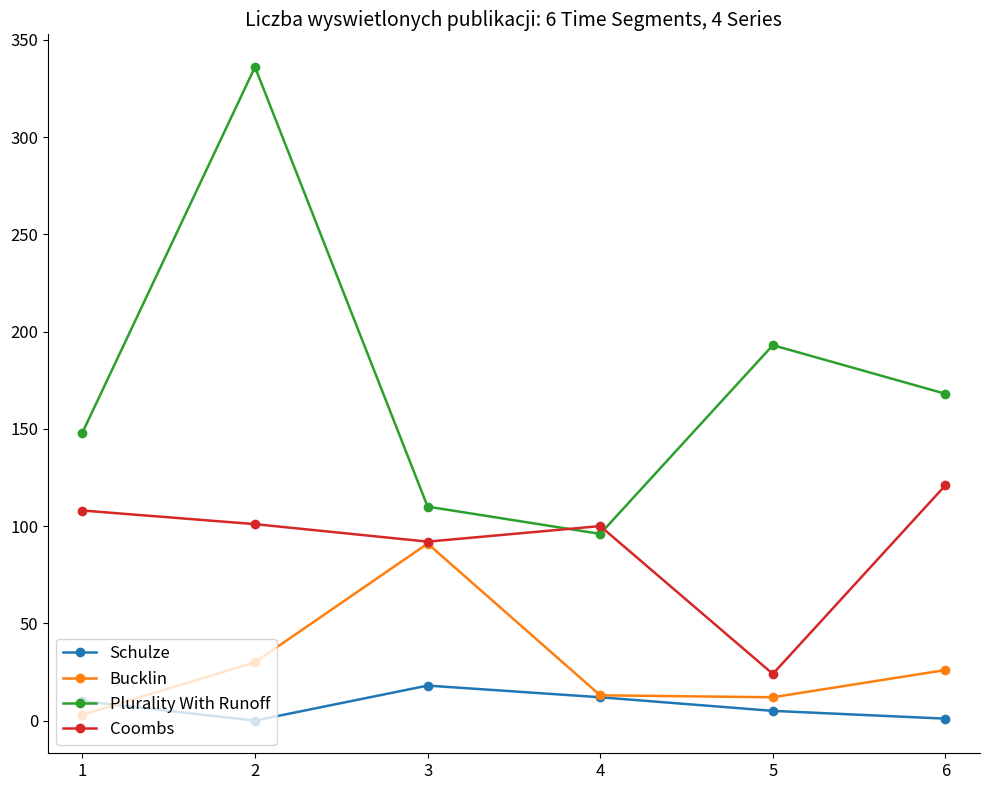

Read the Schulze value at 3, to the nearest 10.

20